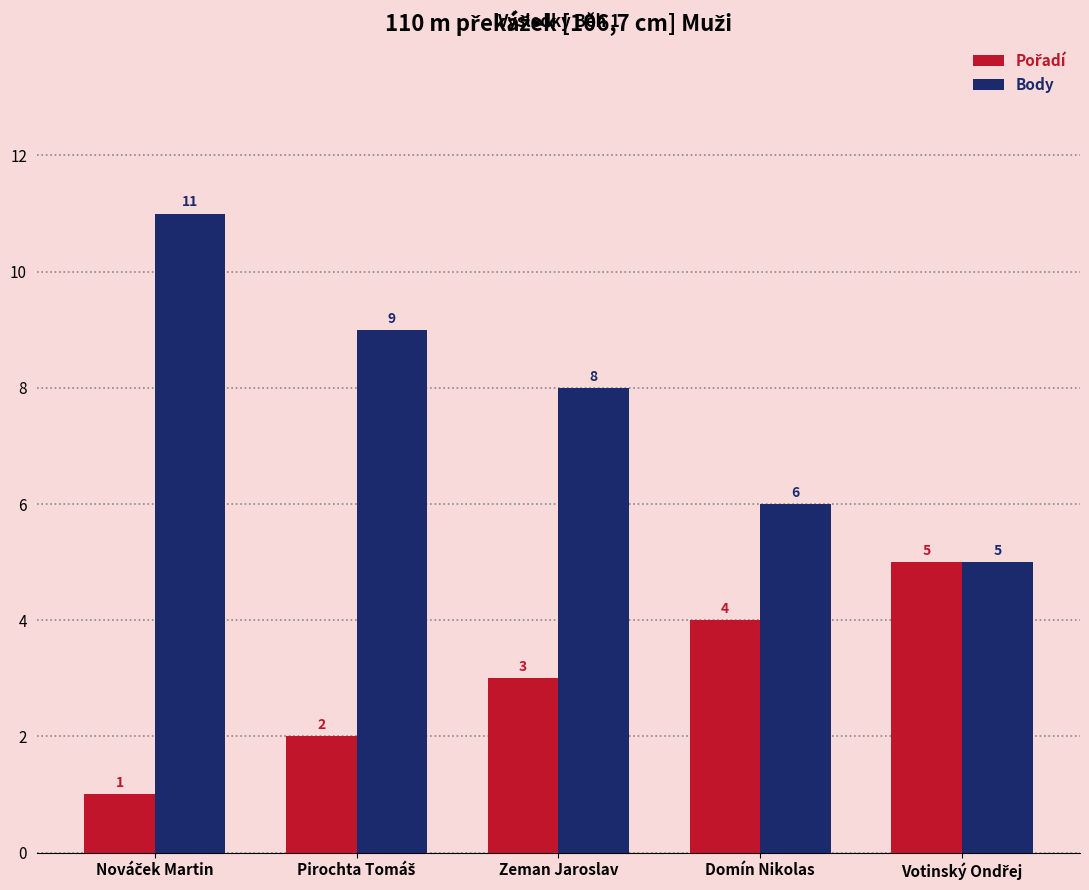

What is the difference between the maximum and minimum values in the Body series?

6